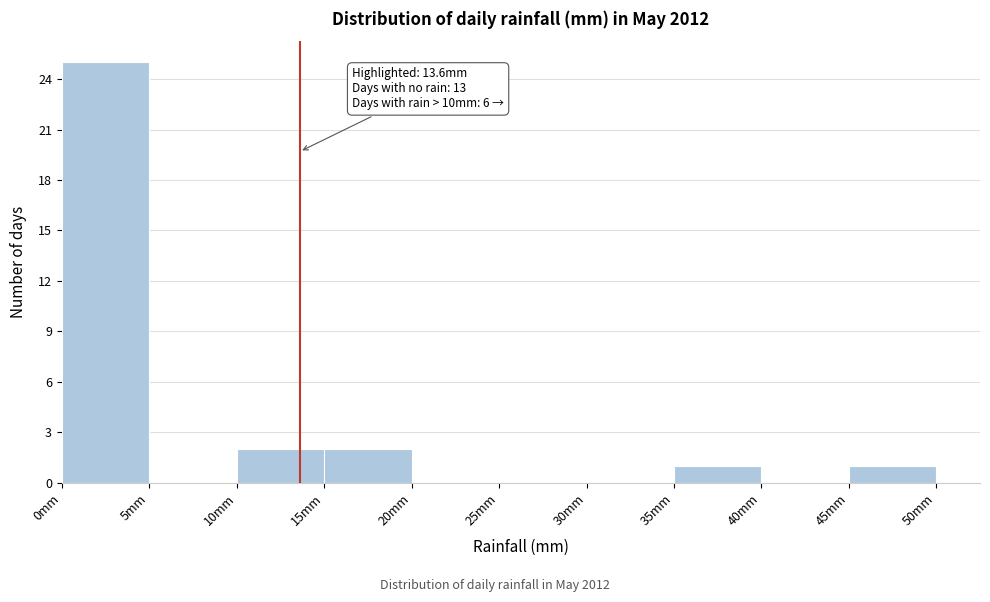

Over which range of the x-axis is the bar tallest?

0 to 5